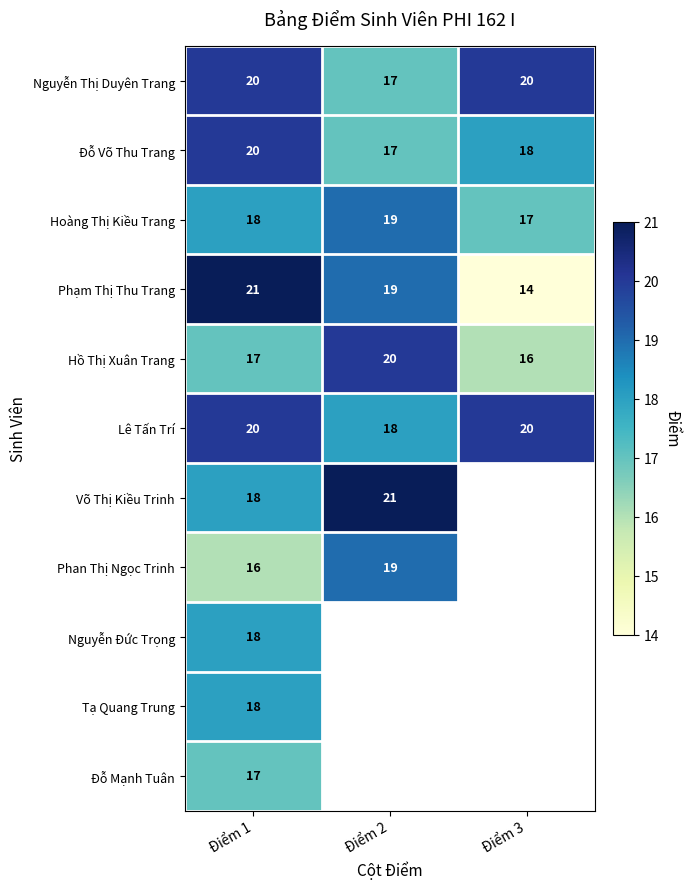

True or false: Võ Thị Kiều Trinh has a value of 11 at Điểm 1.

False